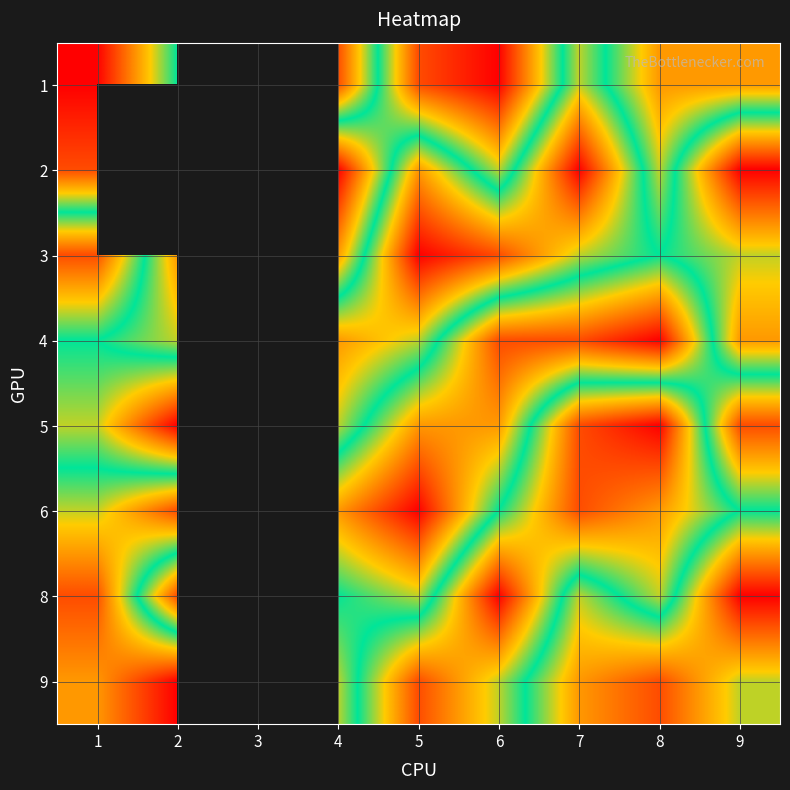

Count the number of categories in the chart.

9